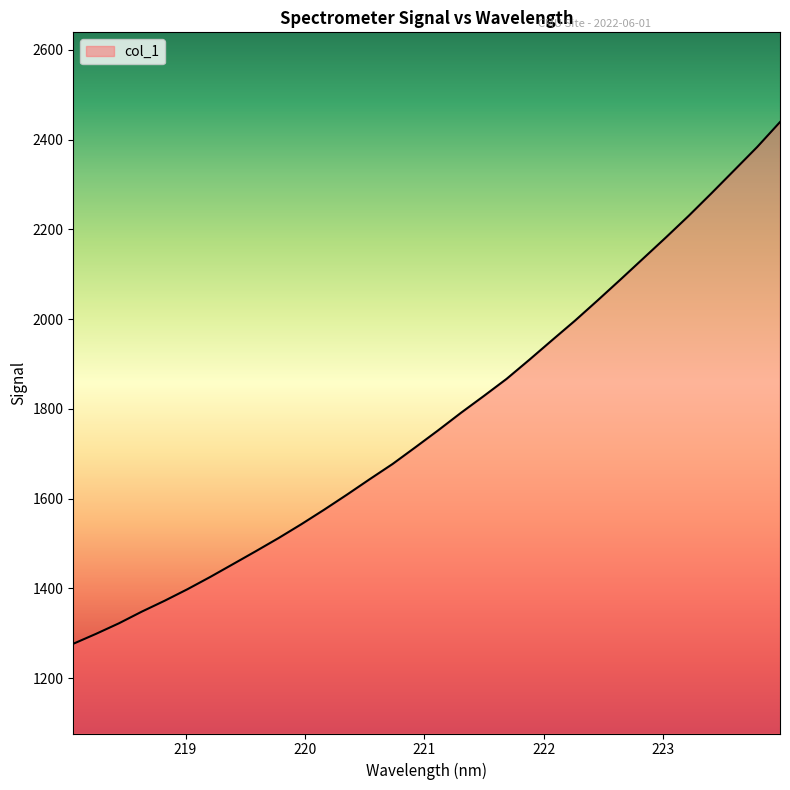

What is the maximum value shown in the chart?

2439.3